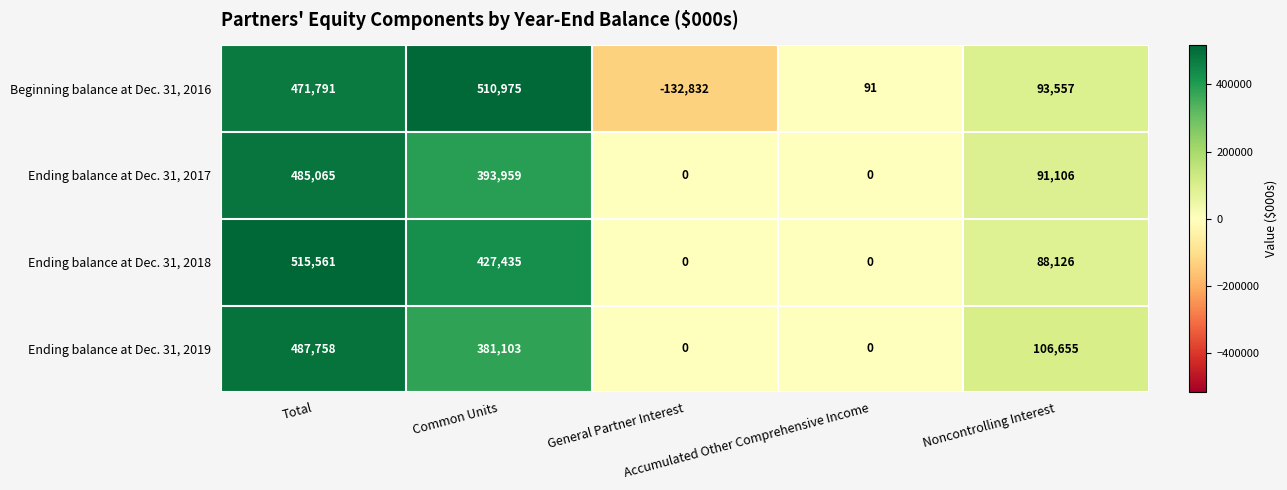

What is the total value across all series at General Partner Interest?

-132832